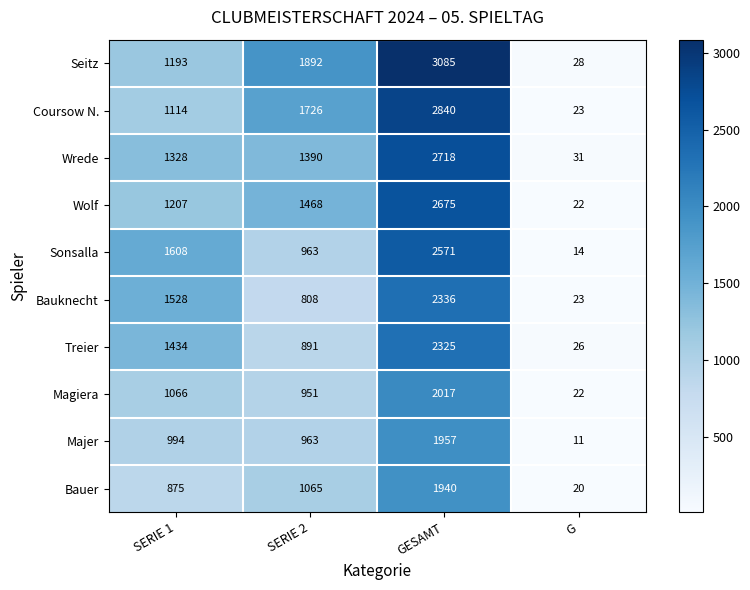

What is the difference between the second highest and second lowest values in the Coursow N. series?

612